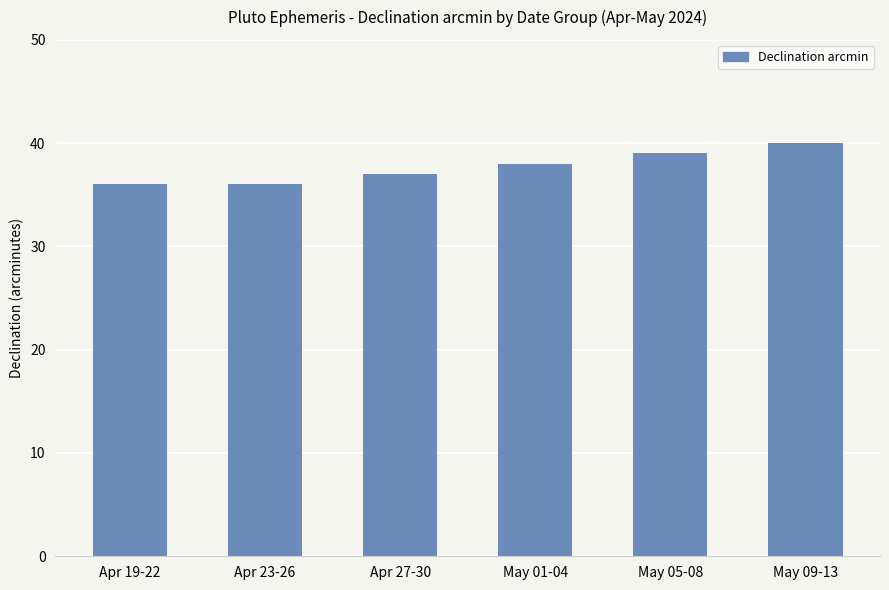

The chart shows a value of 38 at May 01-04. True or false?

True